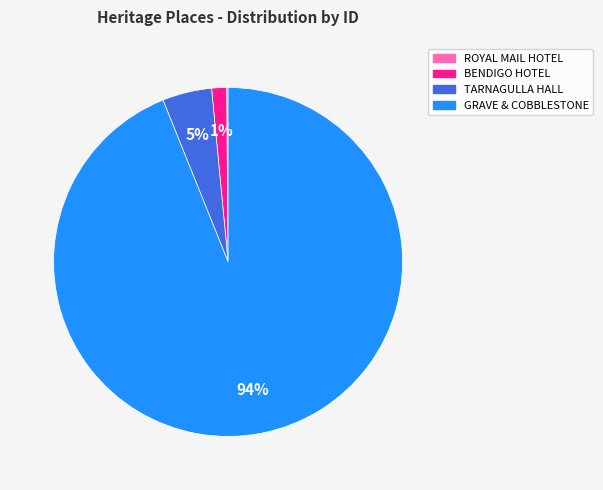

Is there any slice that represents more than half of the pie?

Yes